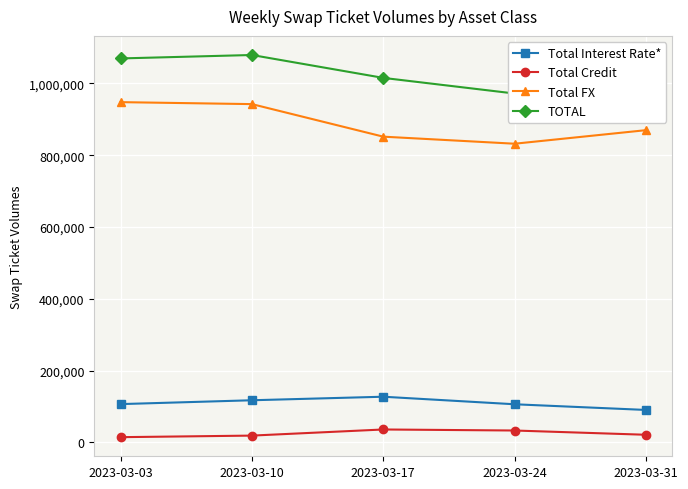

Count the Total Credit values in the range 19186 to 33348.

3